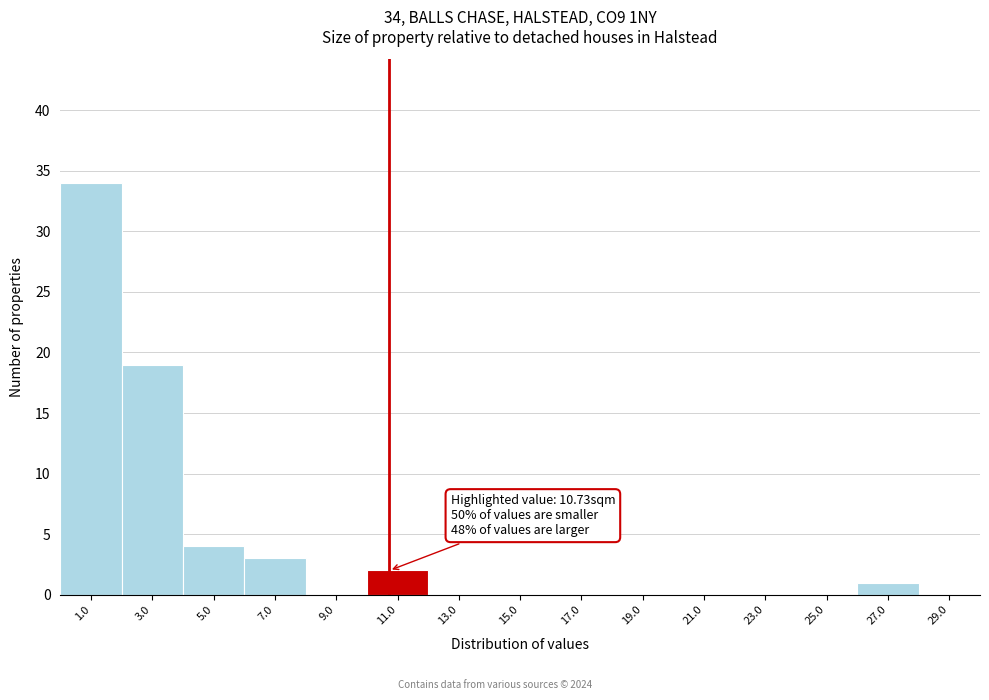

Which range on the x-axis has the tallest bar?

0 to 2